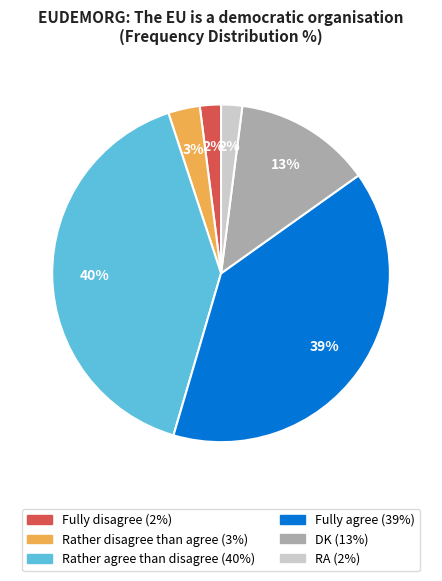

Between DK and Fully disagree, which is larger?

DK